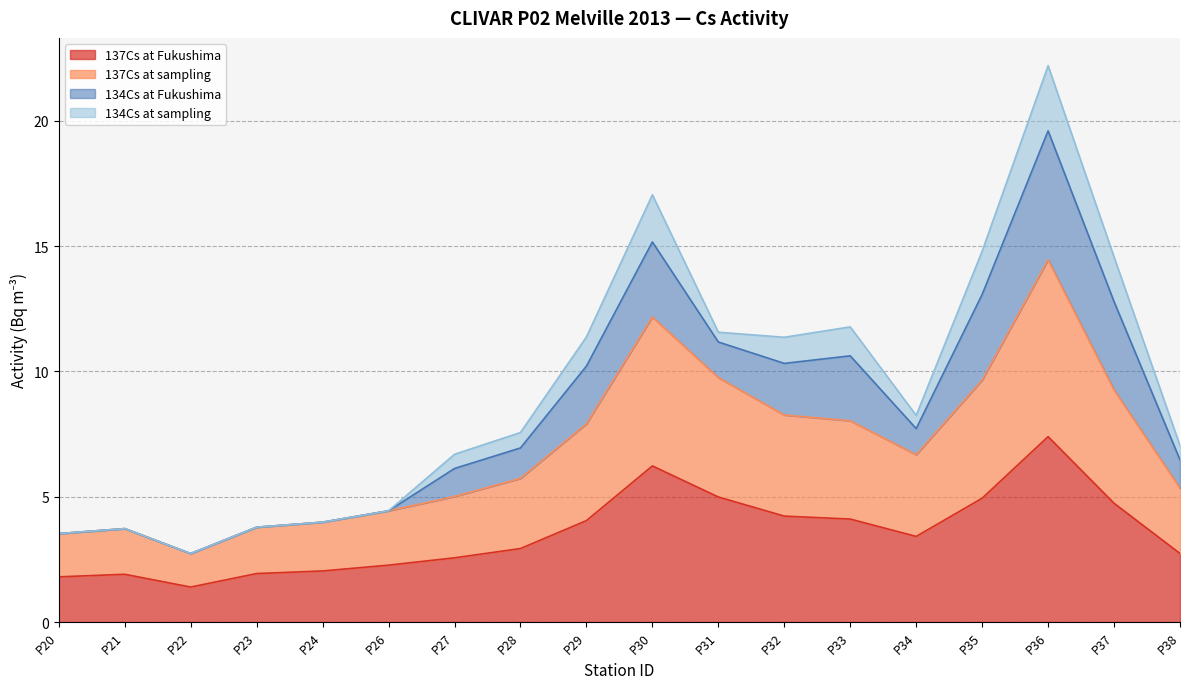

What is the total value across all series at P24?

4.0